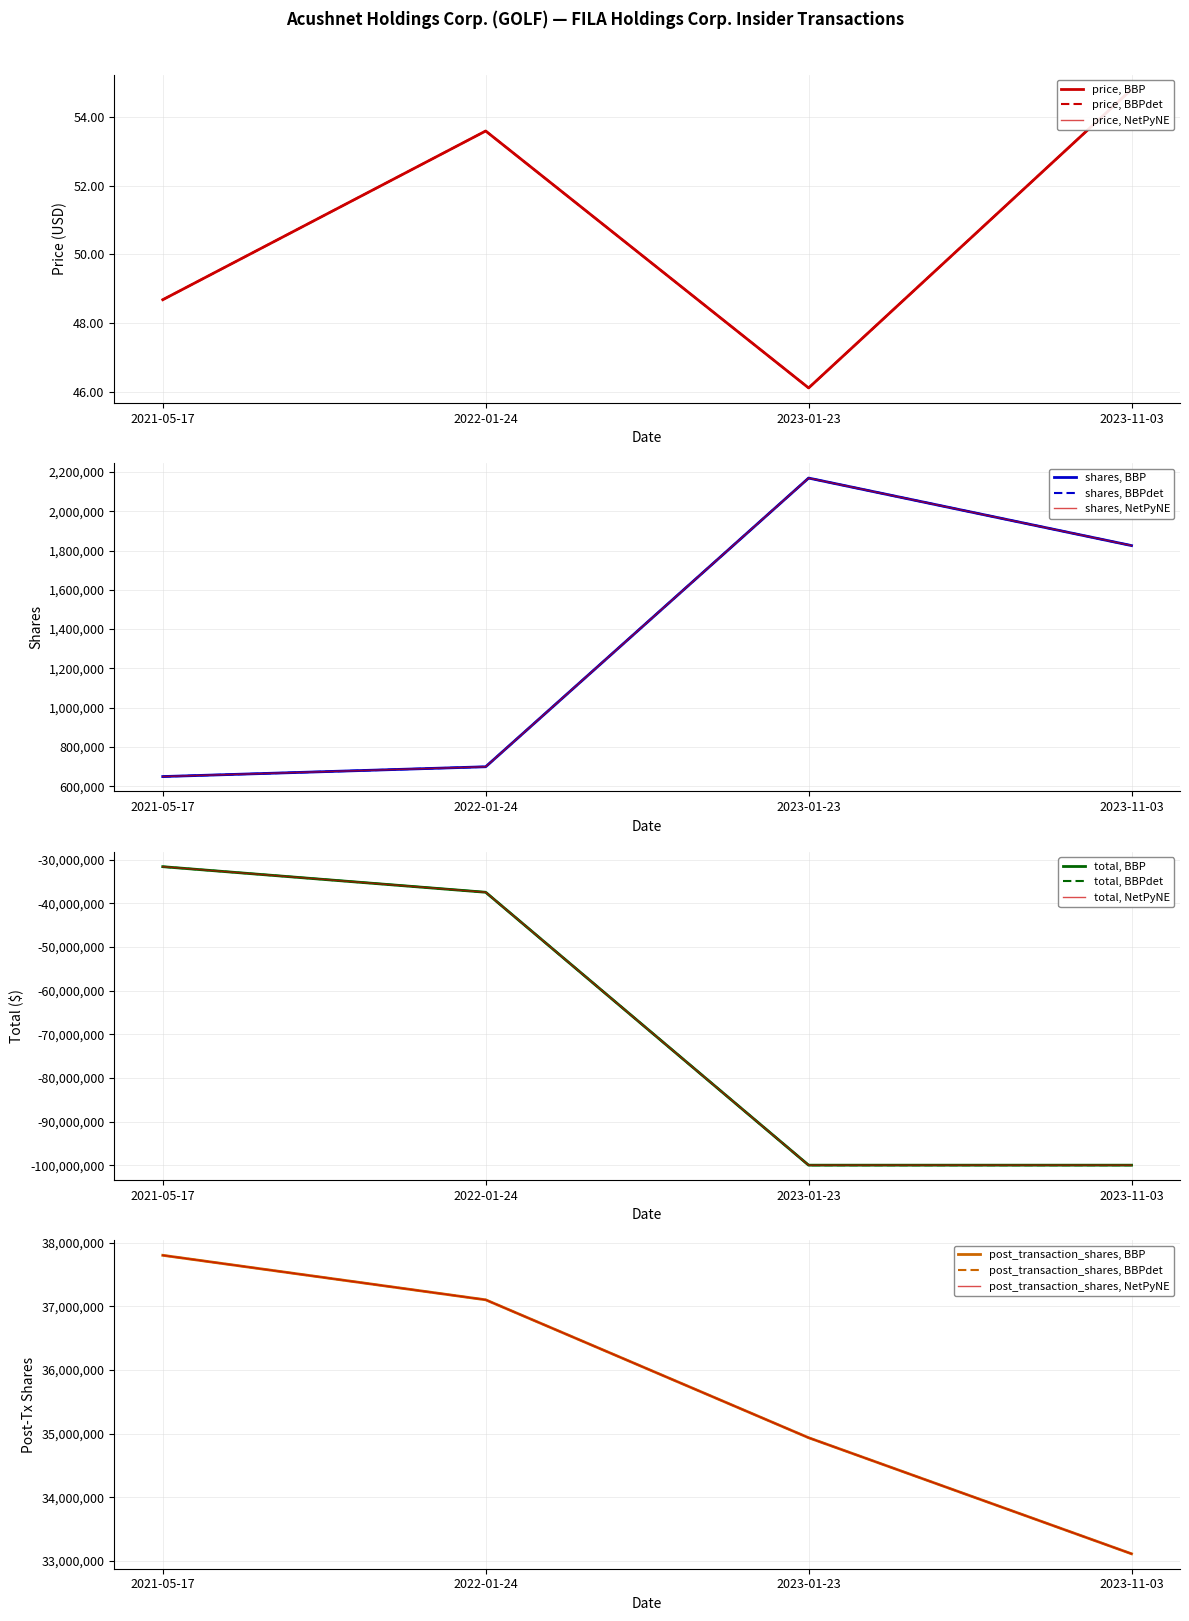

How many lines are shown in the chart?

4